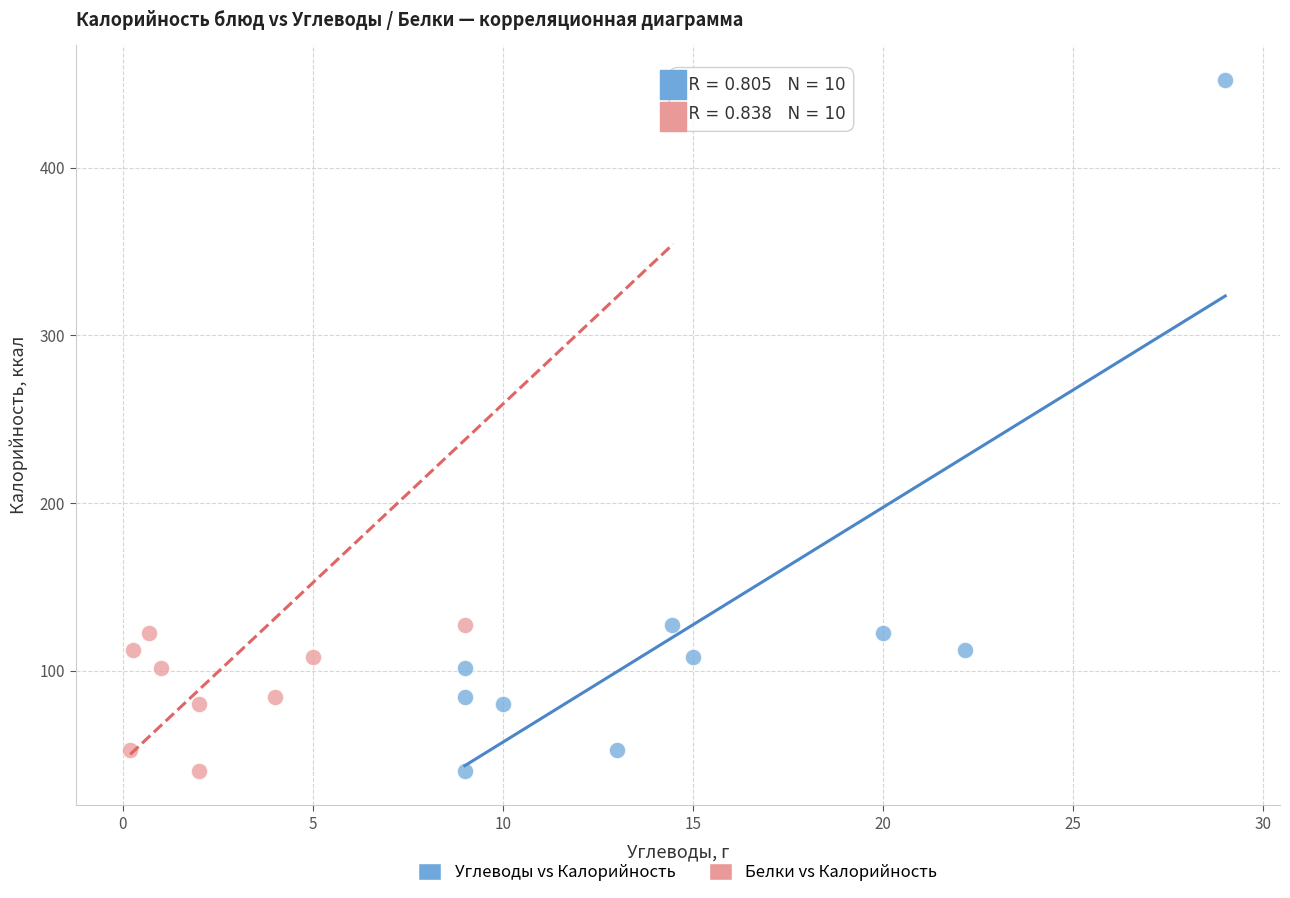

What are all the series names shown in the legend?

Углеводы vs Калорийность, Белки vs Калорийность